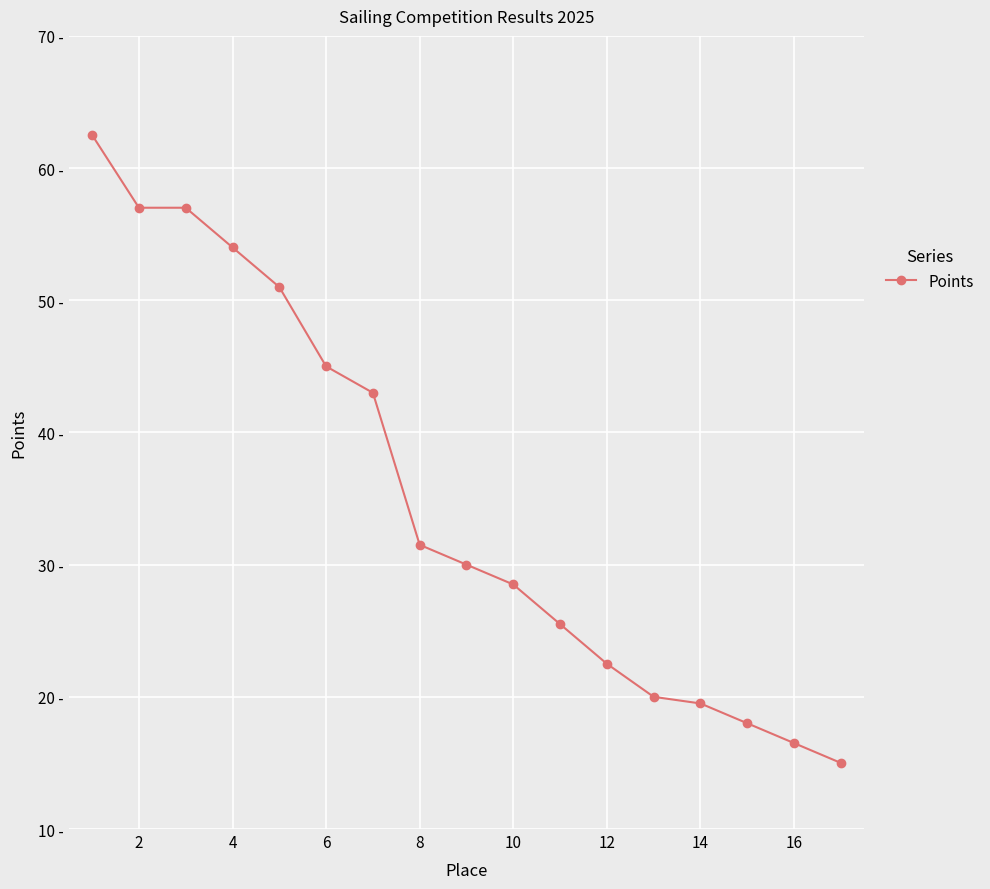

Is this an area chart (filled region under the line)?

No